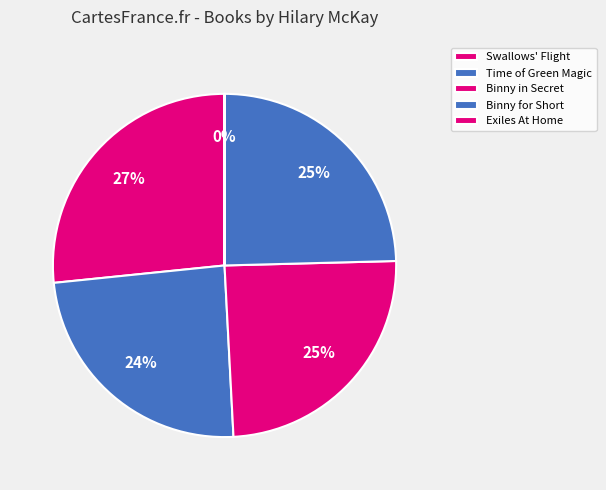

Is the sum of Swallows' Flight and Time of Green Magic greater than half?

Yes